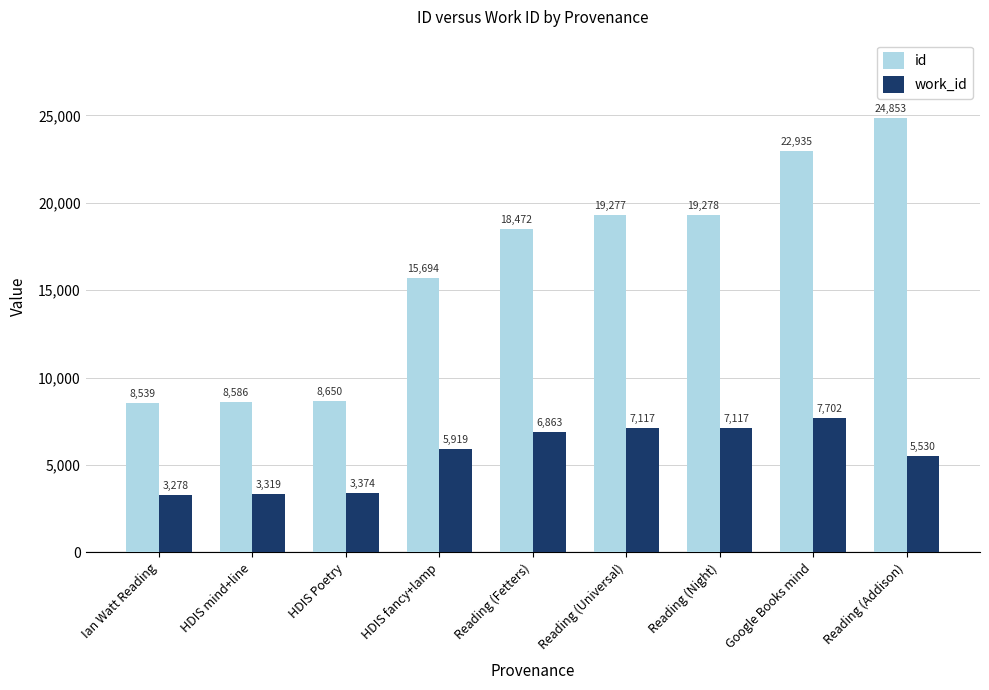

What is the sum of all id values?

146284